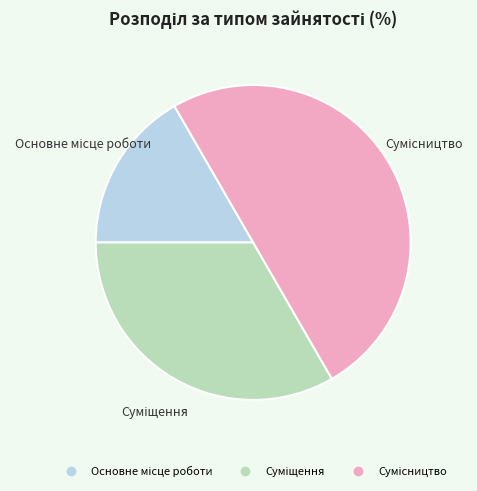

How many slices are in this pie chart?

3